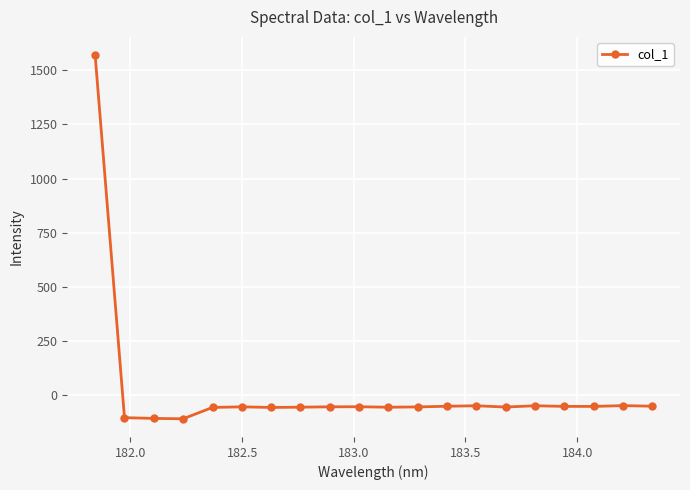

What is the average value?

18.2